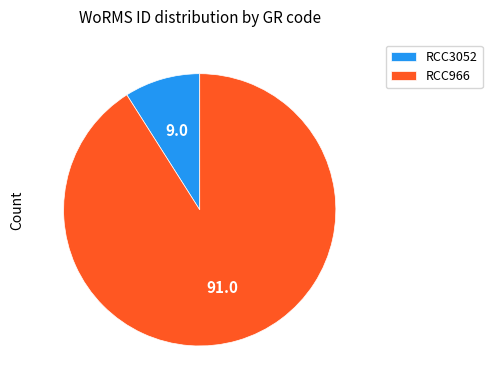

How many slices are in this pie chart?

2